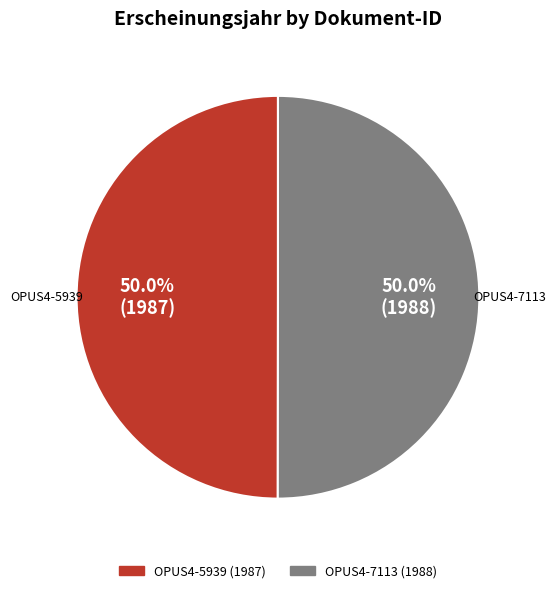

To the nearest percent, what portion does OPUS4-5939 represent?

50%